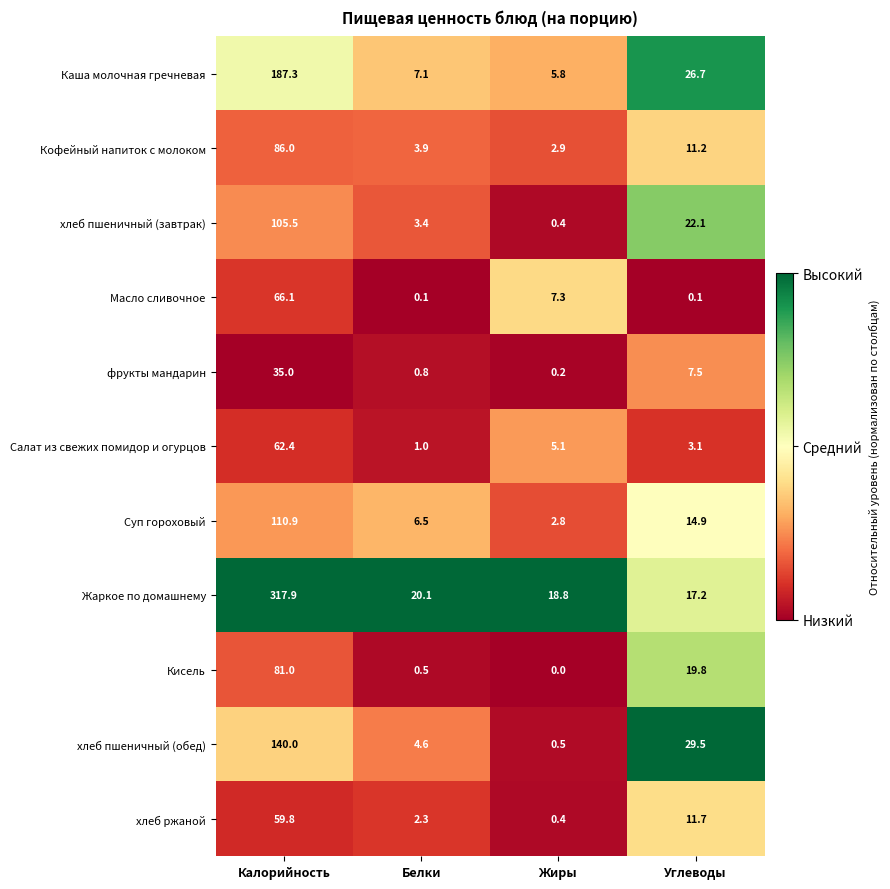

What is the spread (max minus min) of values at Углеводы?

29.4